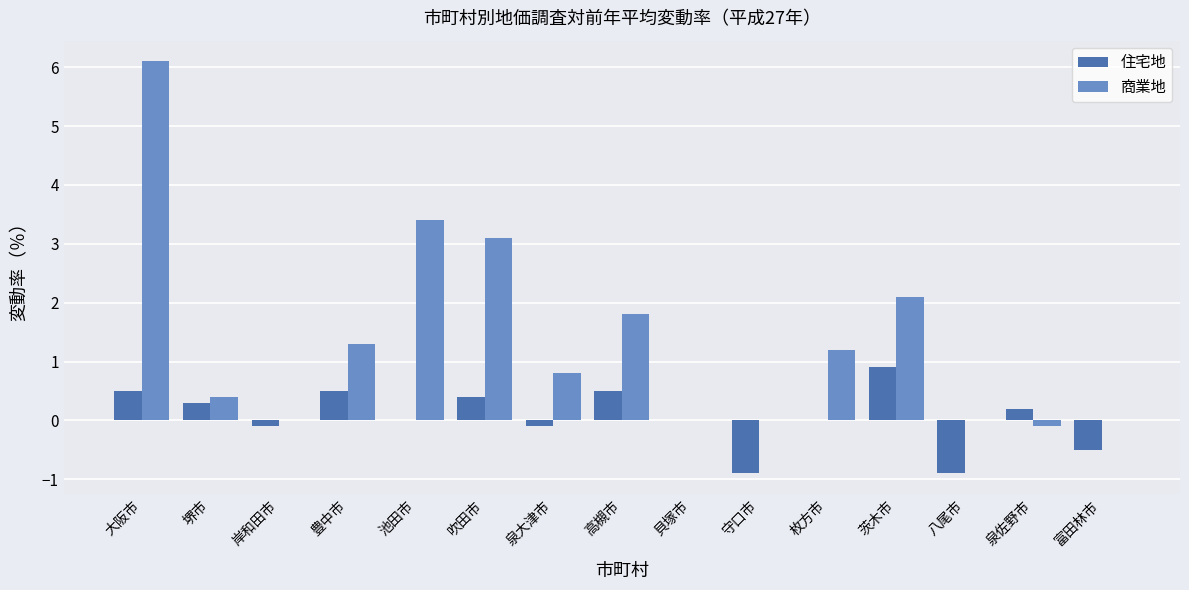

Where is 商業地 nearest to the value 3?

吹田市